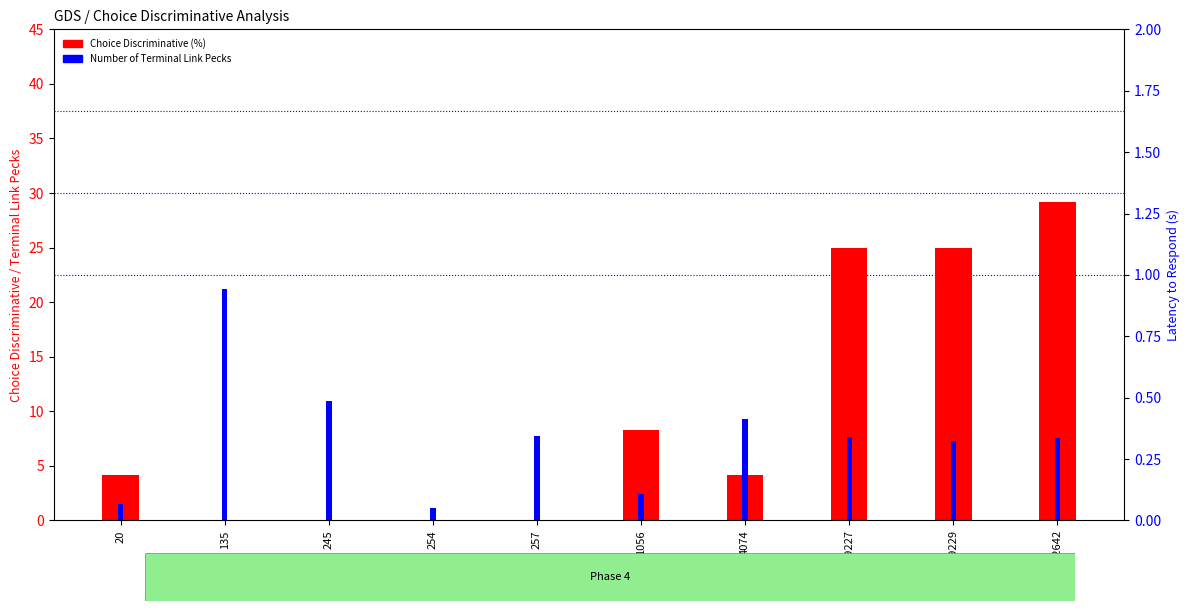

Rank the categories by Number of Terminal Link Pecks value from lowest to highest.

254, 20, 1056, 19229, 22642, 19227, 257, 4074, 245, 135